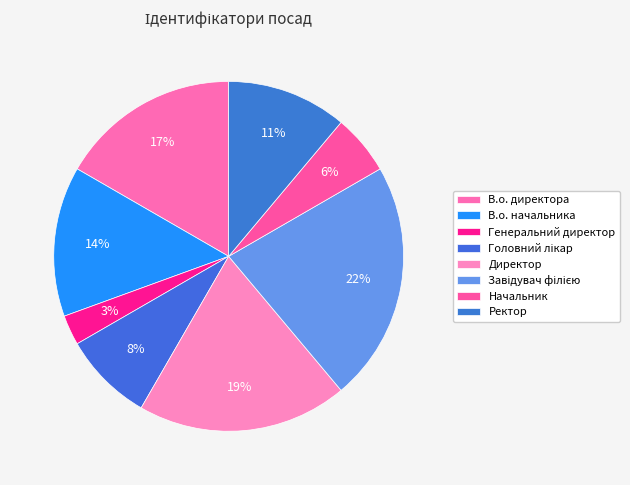

True or false: В.о. начальника accounts for 14% of the total.

True